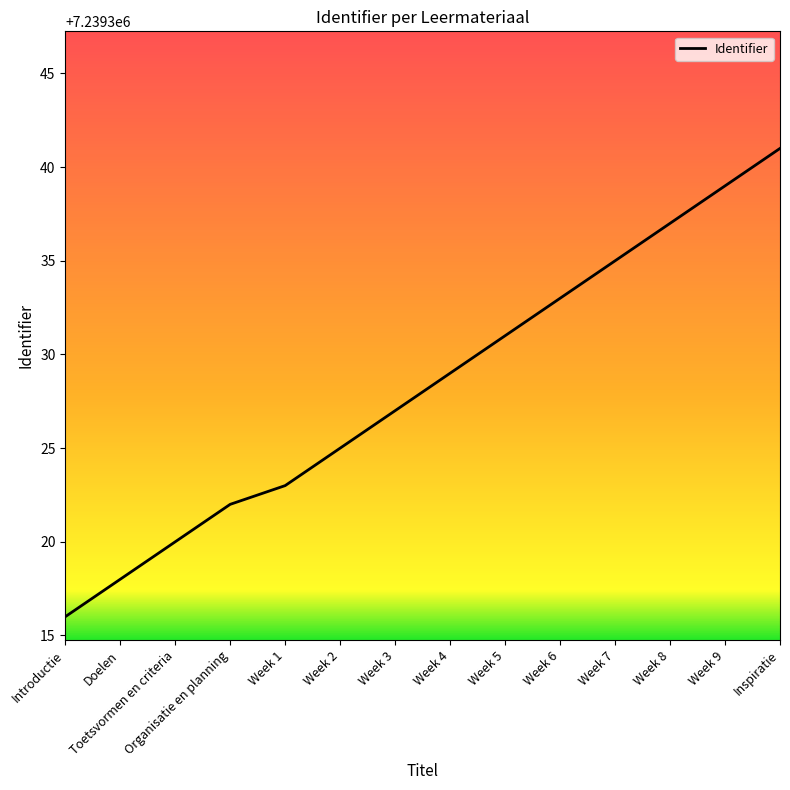

Reading left to right, extract all data points from this chart.

Introductie=7239316	Doelen=7239318	Toetsvormen en criteria=7239320	Organisatie en planning=7239322	Week 1=7239323	Week 2=7239325	Week 3=7239327	Week 4=7239329	Week 5=7239331	Week 6=7239333	Week 7=7239335	Week 8=7239337	Week 9=7239339	Inspiratie=7239341